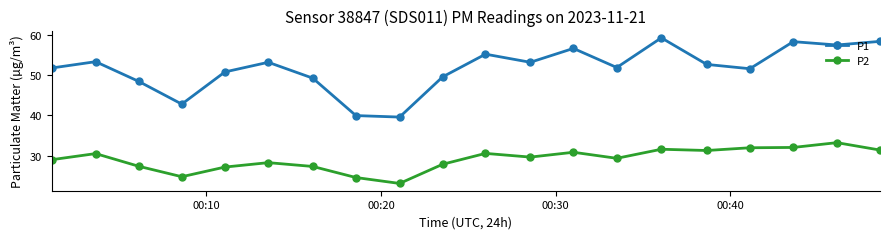

What is the difference between the maximum and minimum values in the P2 series?

10.1